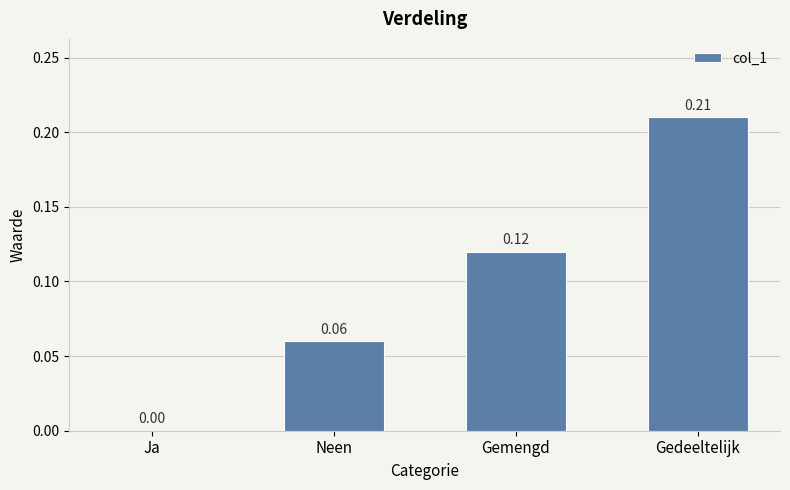

At which category does the chart reach its peak across all series?

Gedeeltelijk